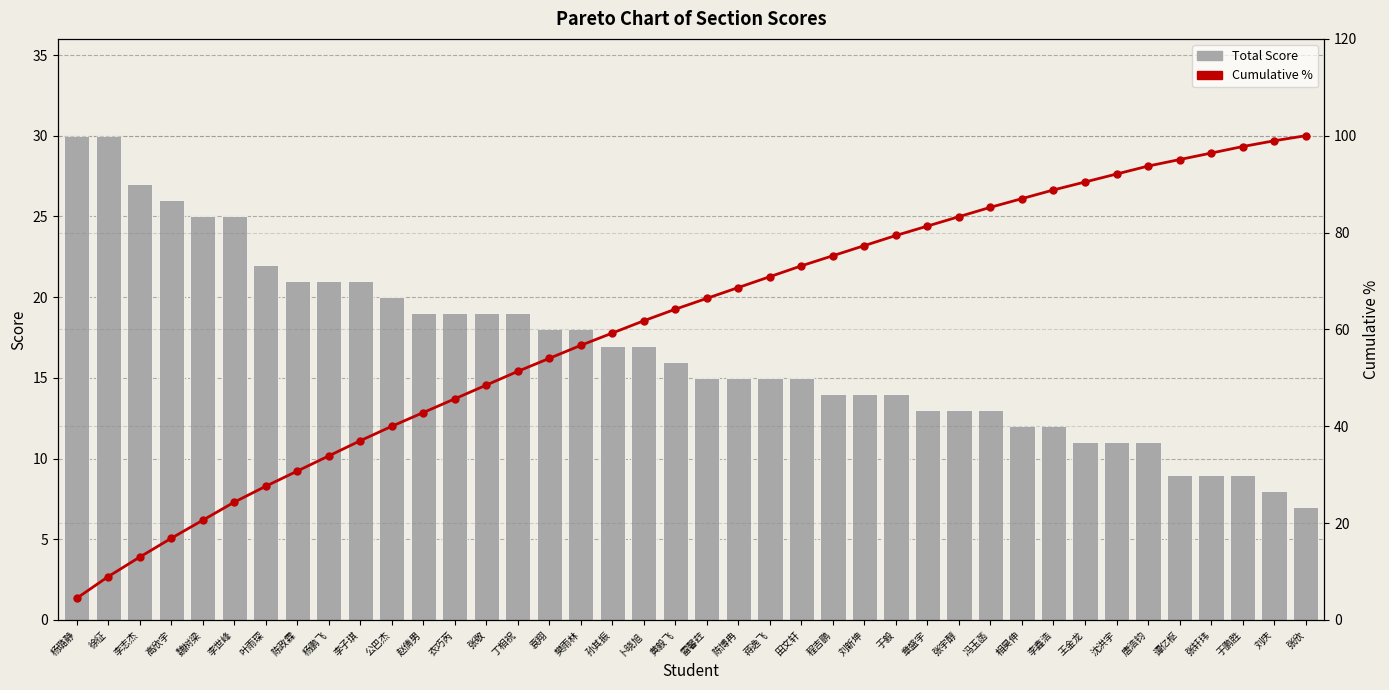

What is the difference between the Cumulative % values at 赵倩男 and 章盛宇?

38.5